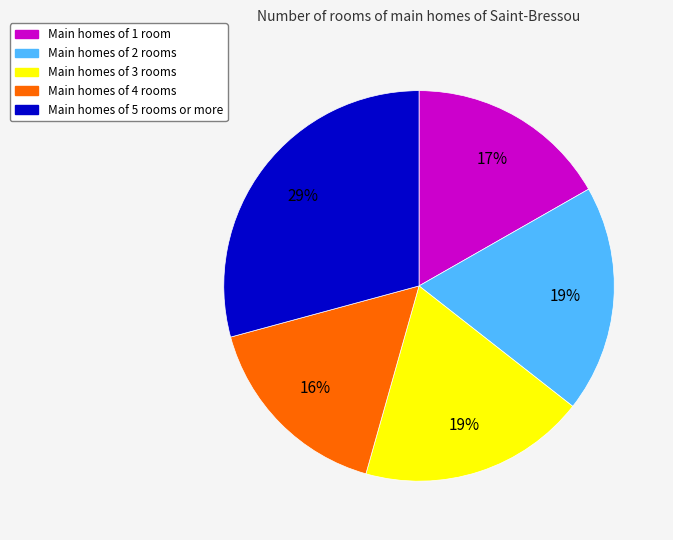

Is there a majority slice in this chart?

No